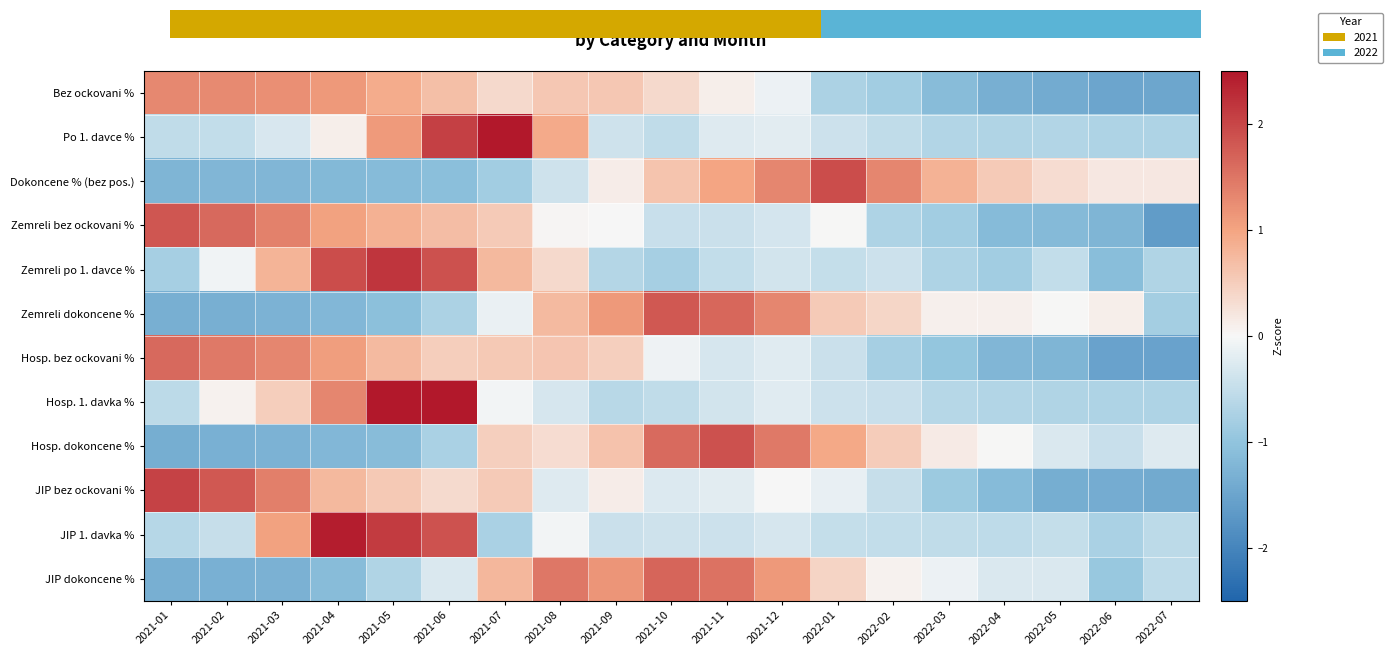

How many categories are shown in the chart?

19